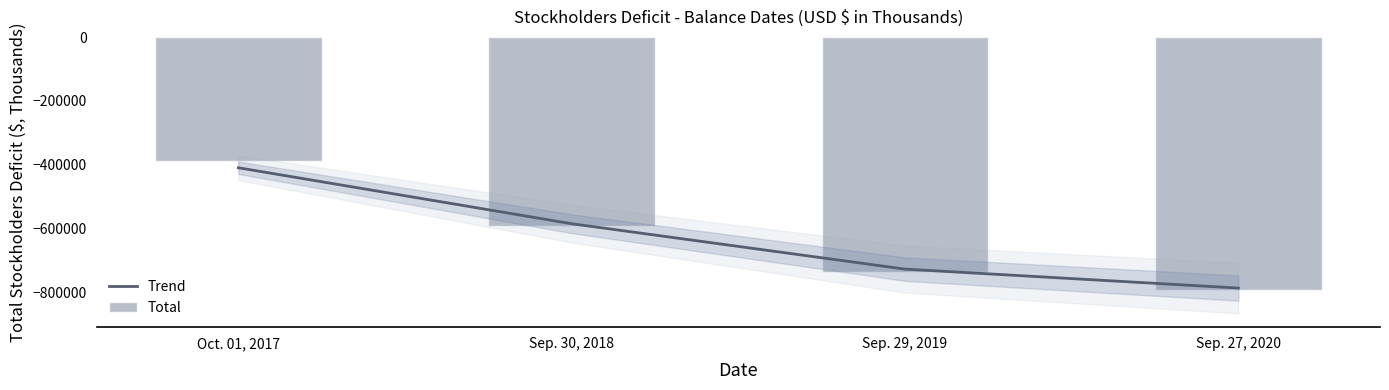

What are all the series names shown in the legend?

Trend, Total